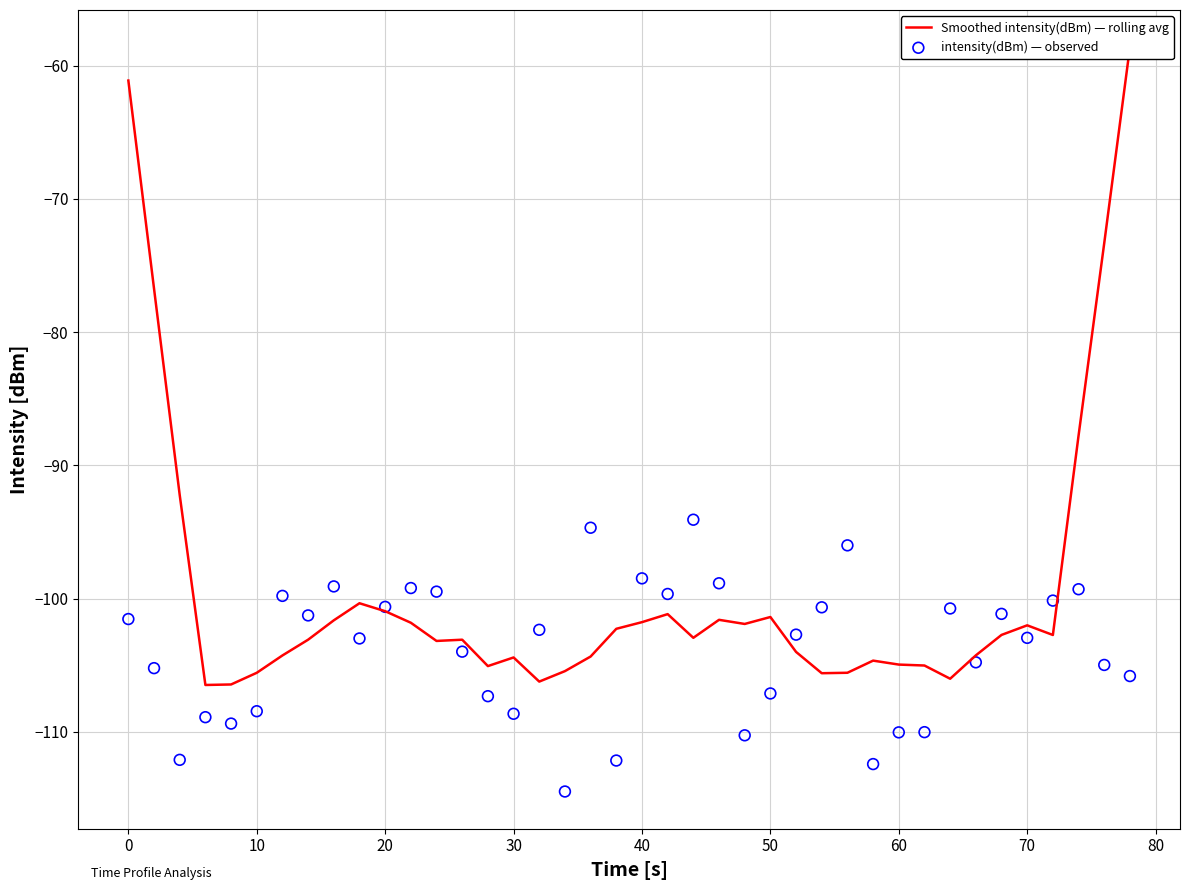

Is the value of Smoothed intensity(dBm) — rolling avg at 60 greater than the value of intensity(dBm) — observed at 13?

Yes